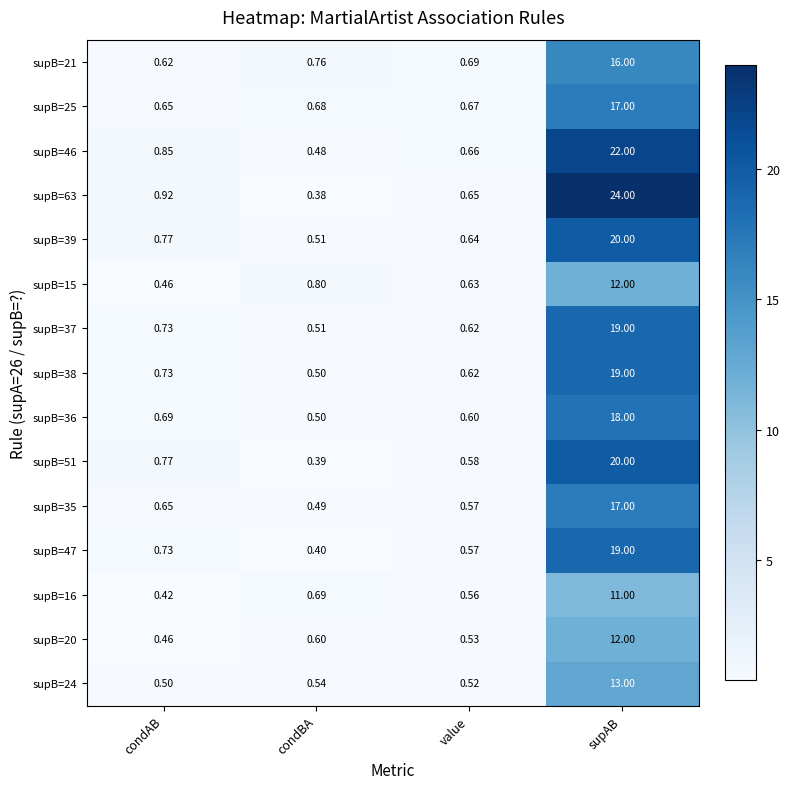

At which label is supB=25 closest to 8?

condBA